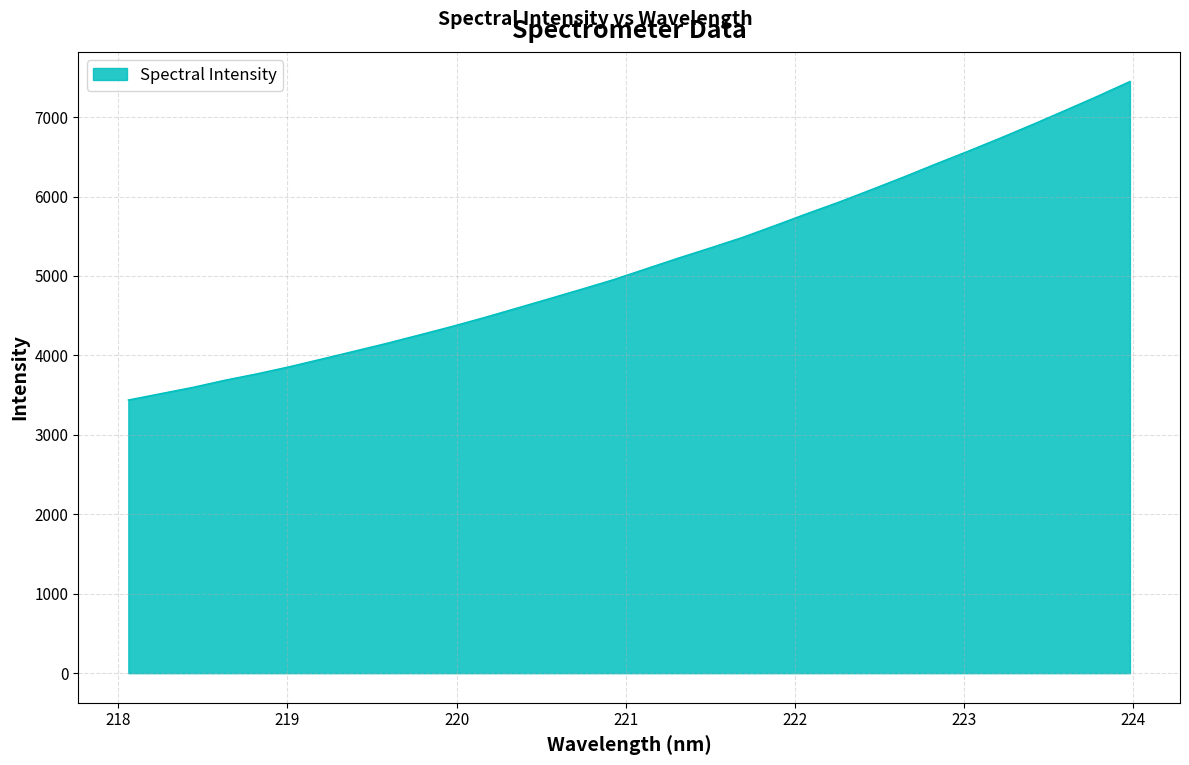

True or false: the data has more than 0 interior local peaks.

False